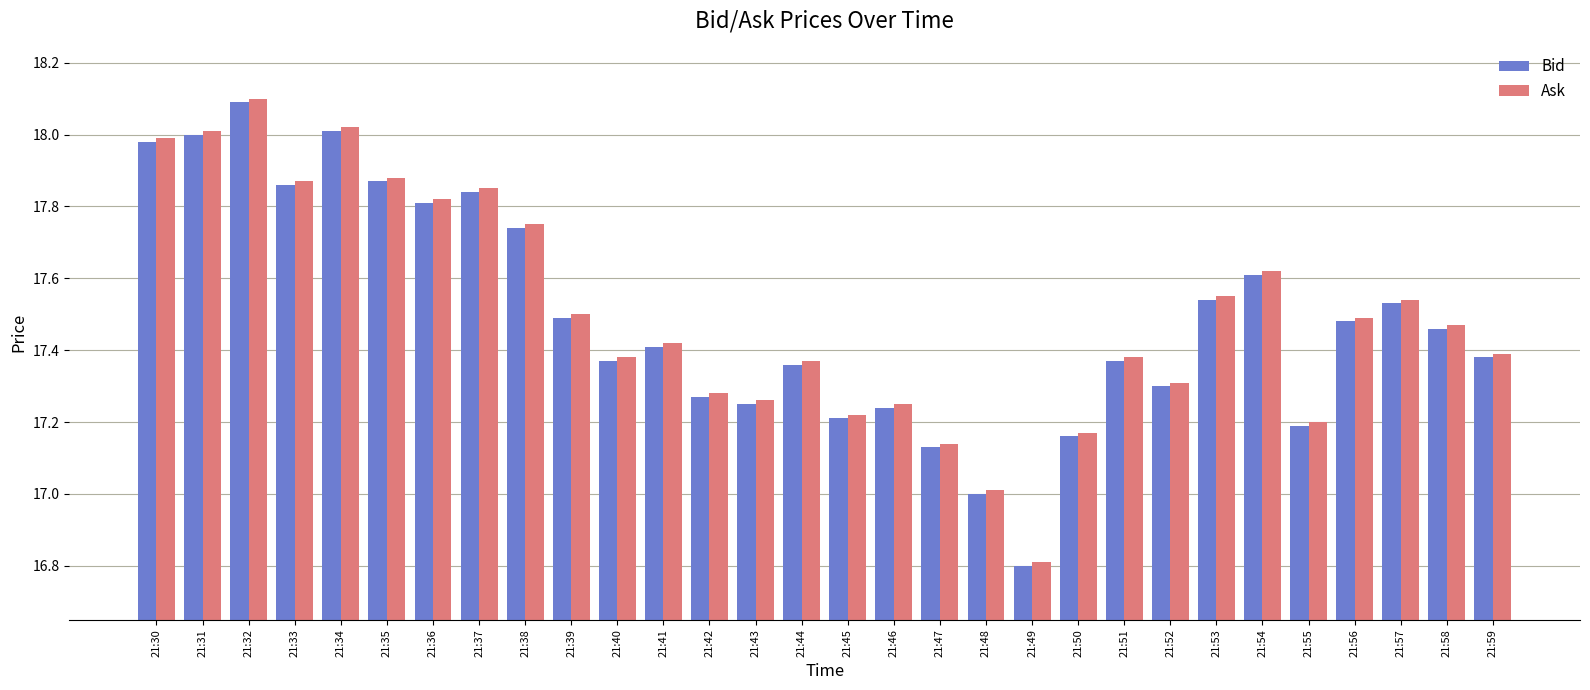

The Ask series shows 29.1 at 21:43. True or false?

False